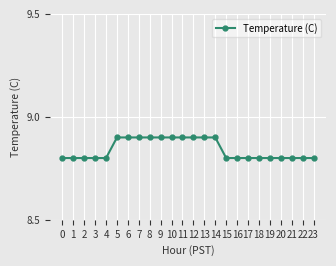

What is the maximum value shown in the chart?

8.9